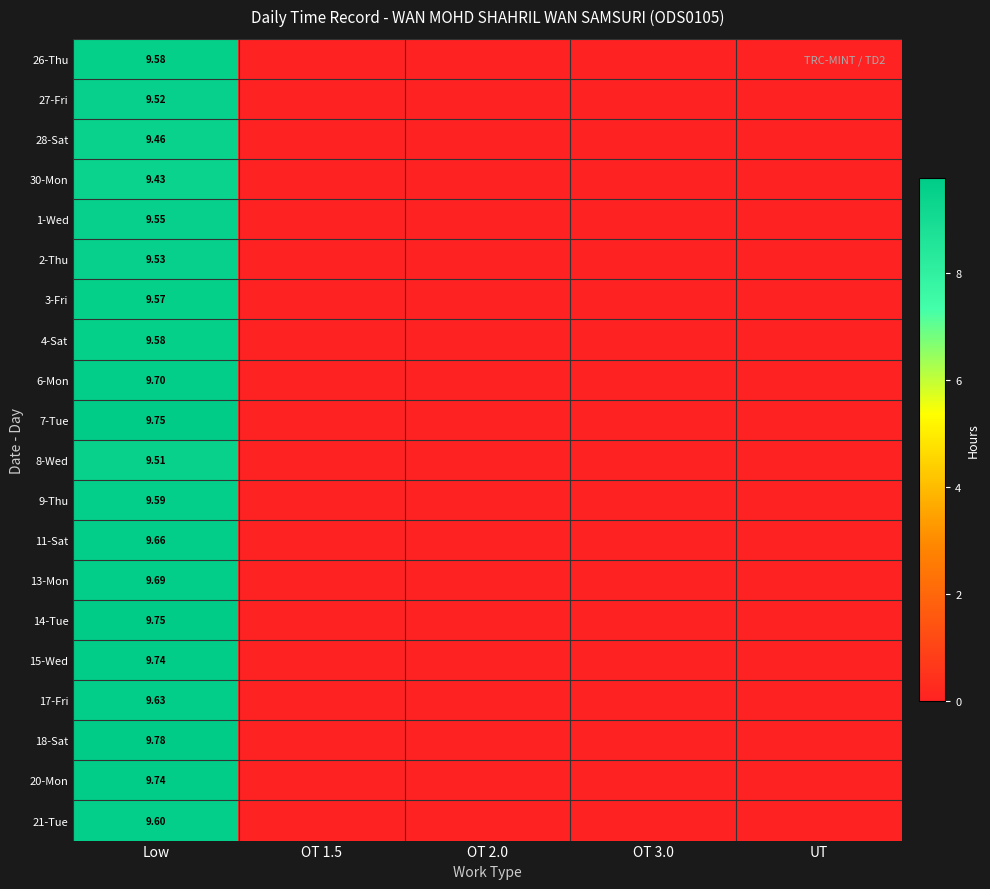

What is the greatest value displayed?

9.8